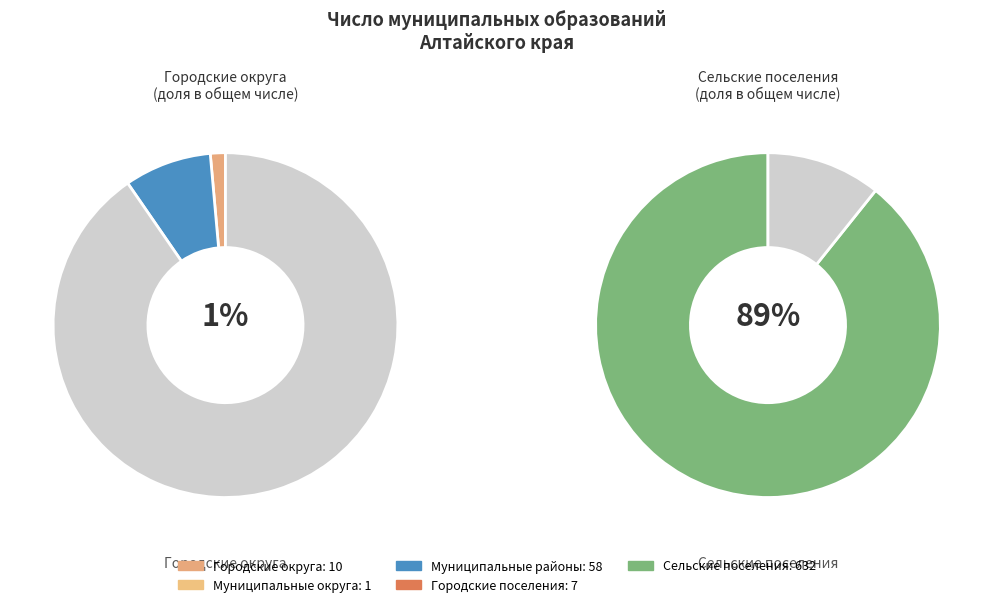

What is the change in value from Муниципальные районы to Городские поселения?

-51